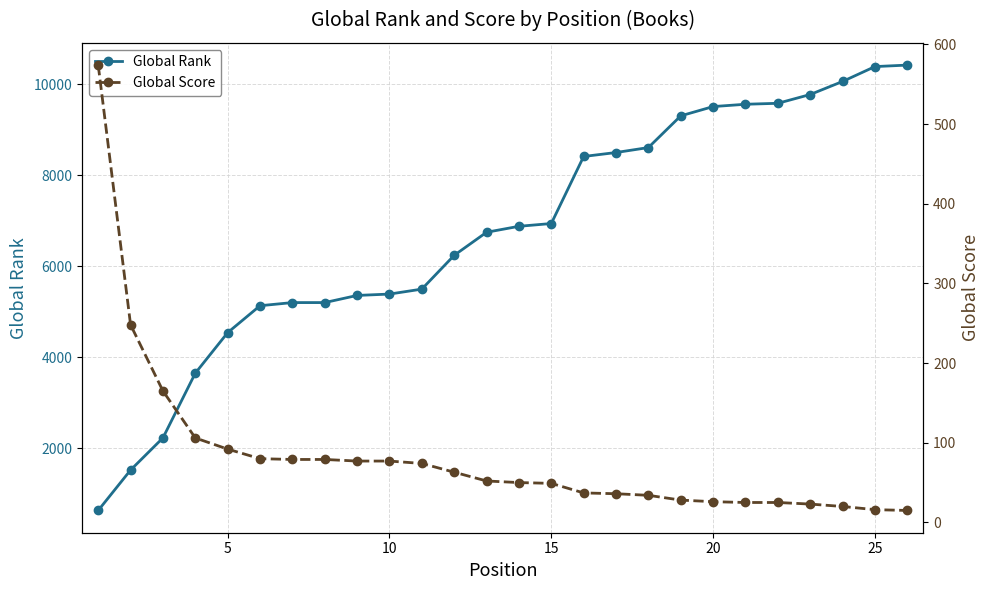

True or false: Global Score and Global Rank intersect in this chart.

False